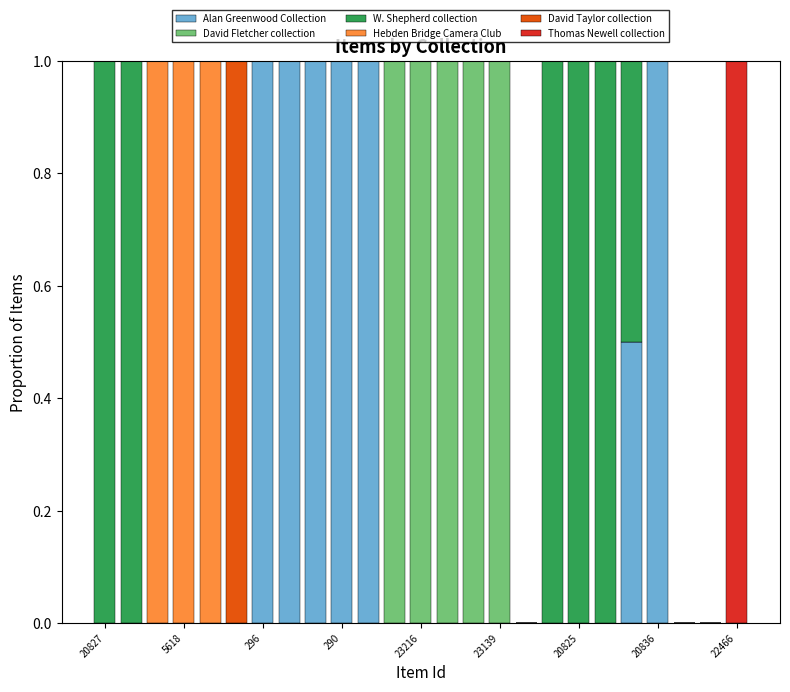

Where is Alan Greenwood Collection nearest to the value 0?

20827